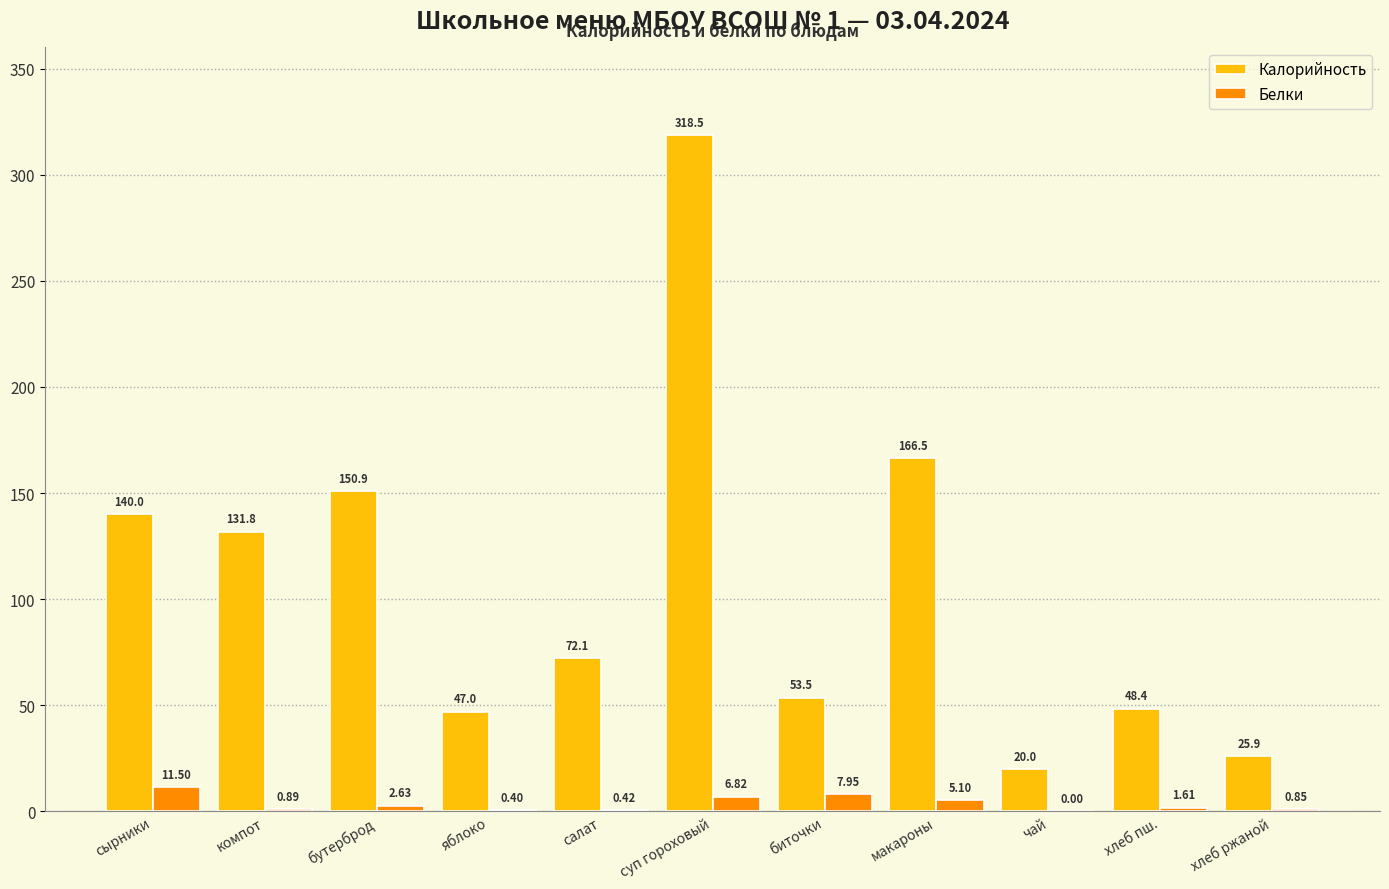

Is the value of Белки at хлеб ржаной greater than the value of Калорийность at бутерброд?

No